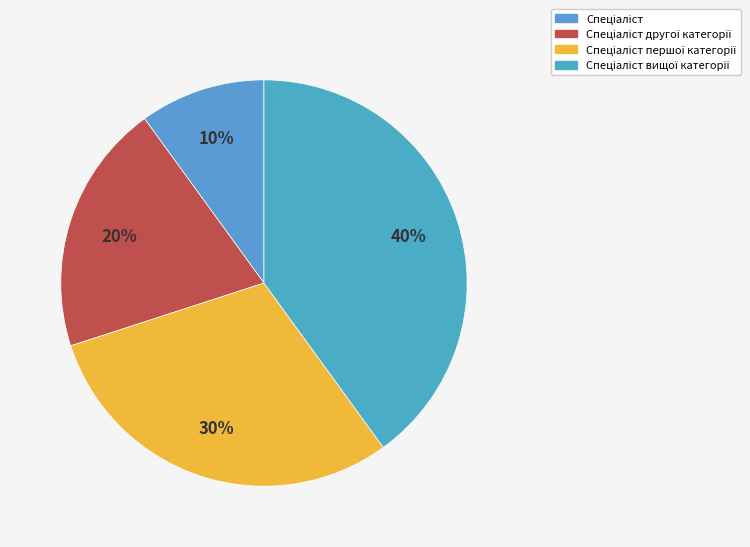

What is the ratio of the value at Спеціаліст першої категорії to the value at Спеціаліст вищої категорії?

0.8